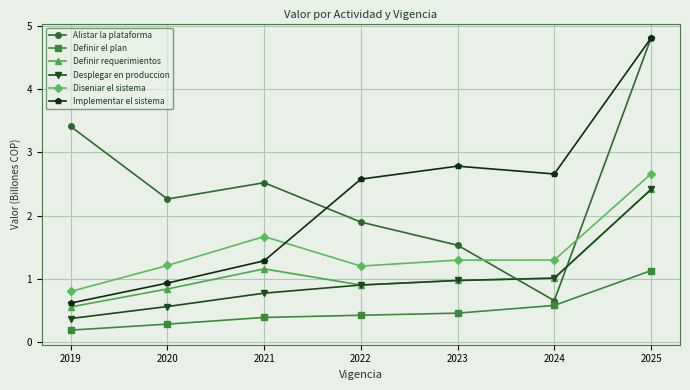

At which label is Alistar la plataforma closest to 2?

2022